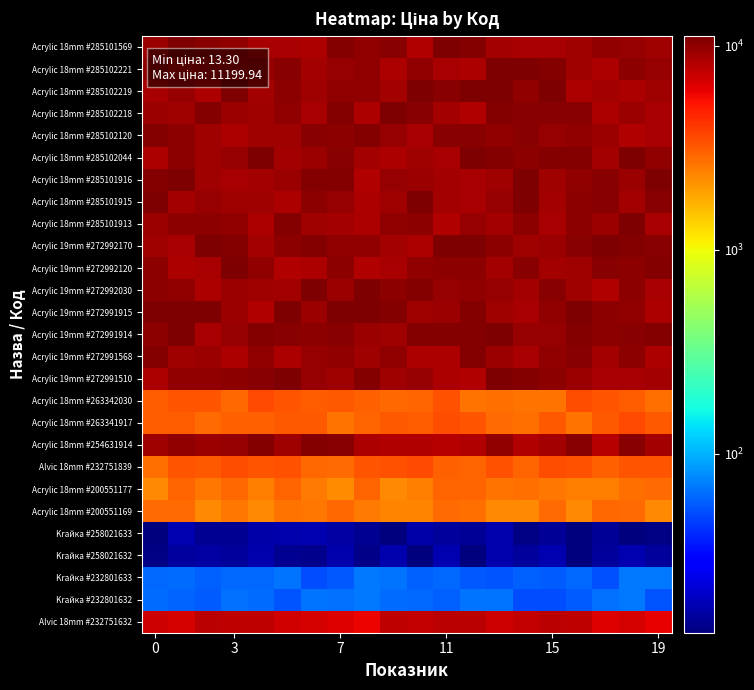

What is the greatest value displayed?

11199.9